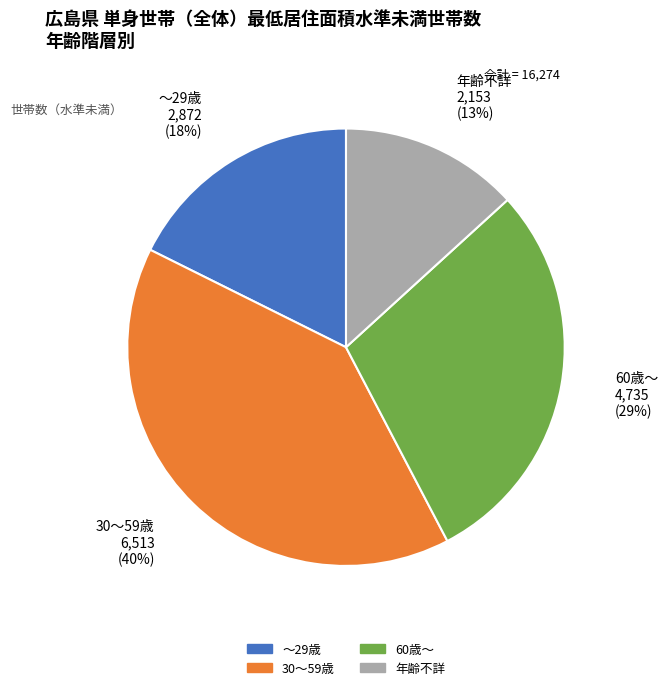

The ～29歳 slice represents 18% of the pie. True or false?

True